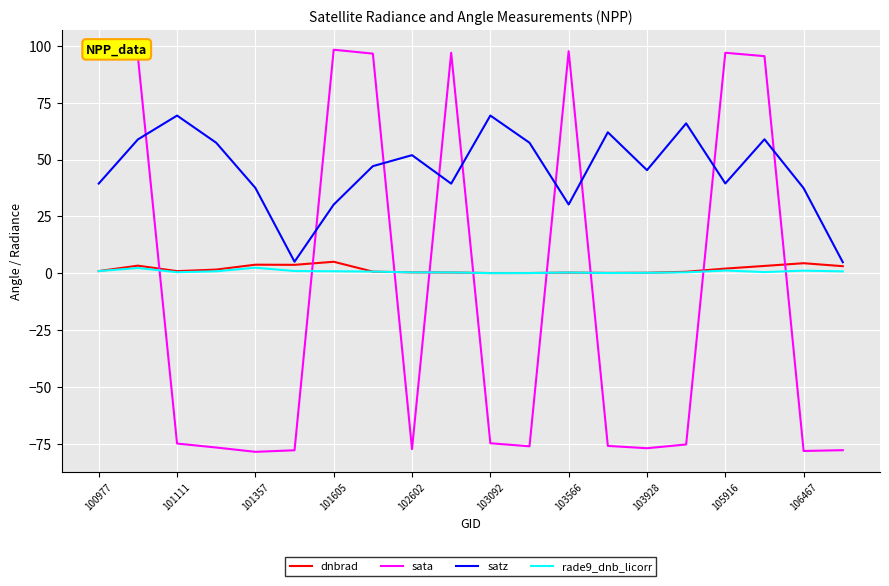

Which series has the largest total across all categories?

satz